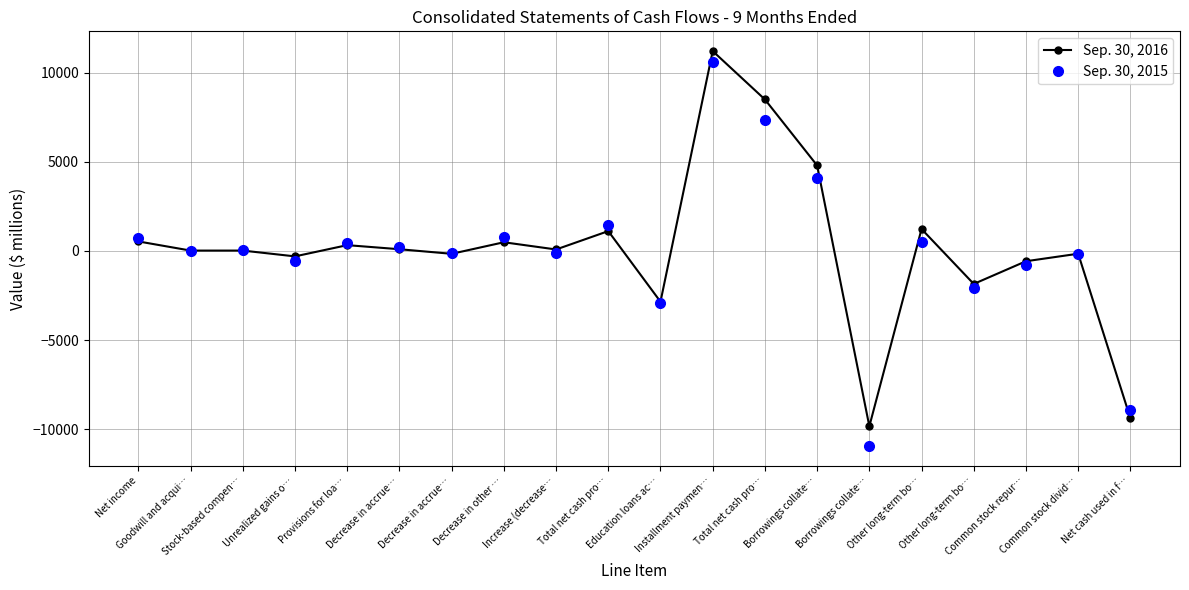

Count the number of data series in this chart.

2